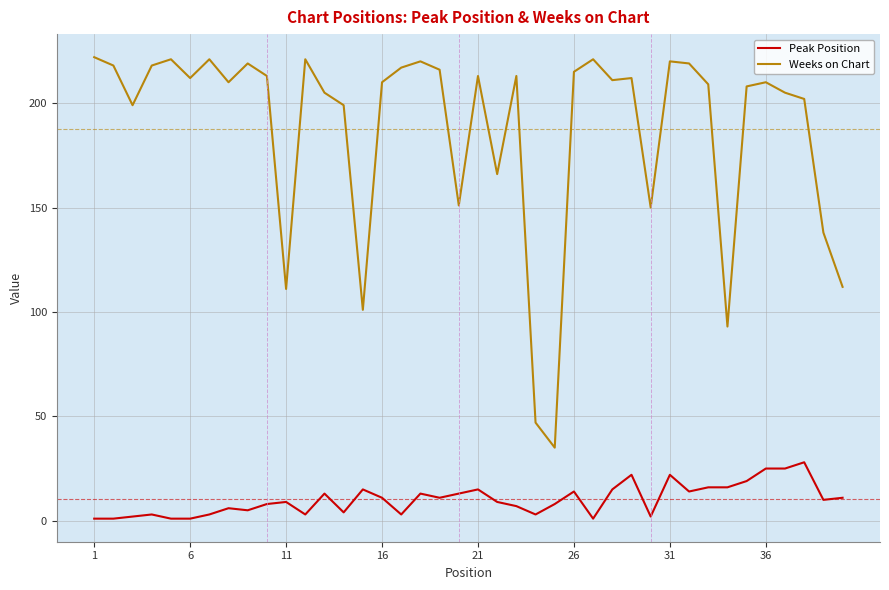

List the series in order of their peak value, highest first.

Weeks on Chart, Peak Position